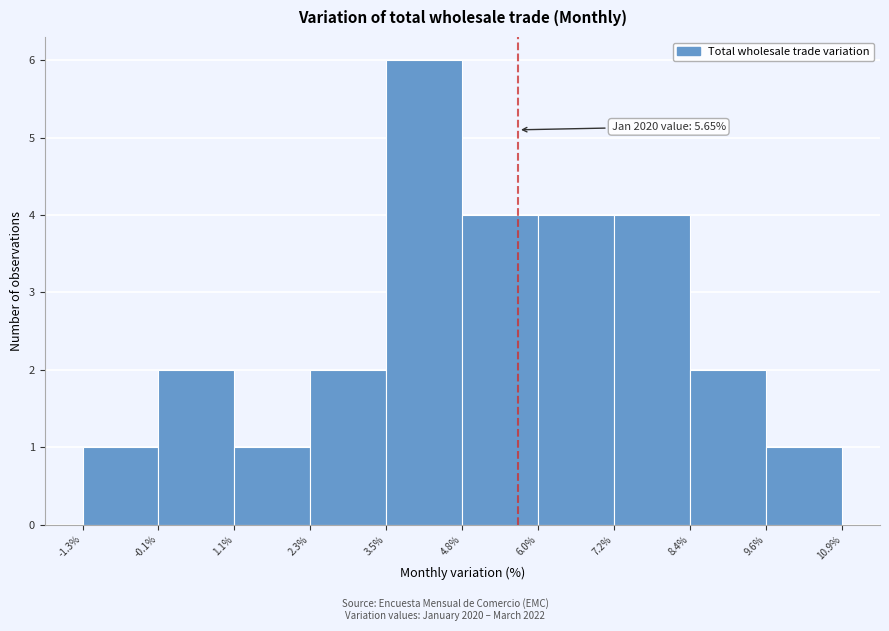

Over which range of the x-axis is the bar tallest?

3.5% to 4.8%